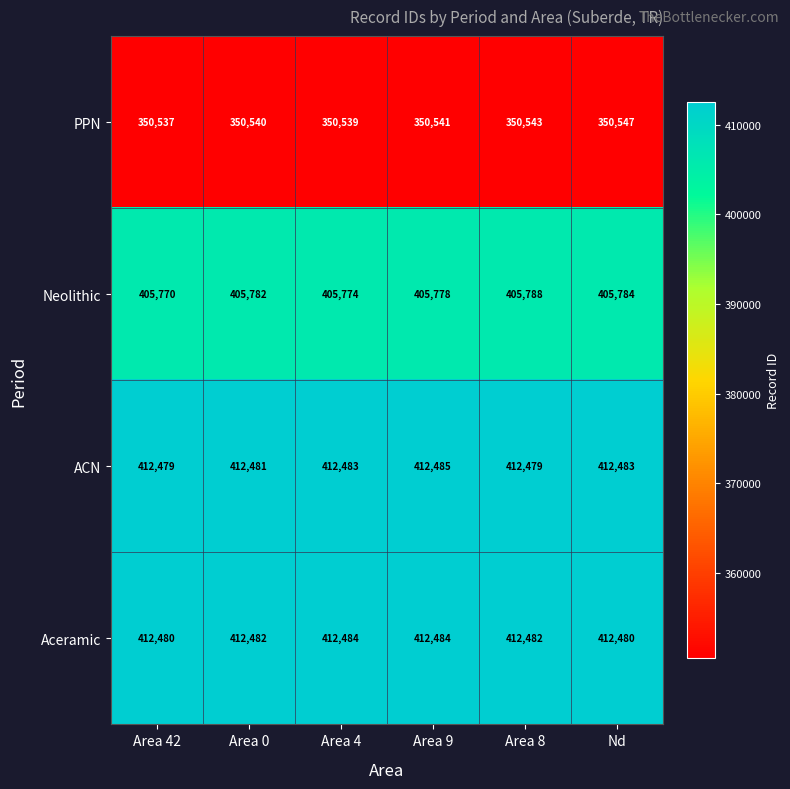

Between Area 0 and Area 4, which series saw the biggest shift?

Neolithic